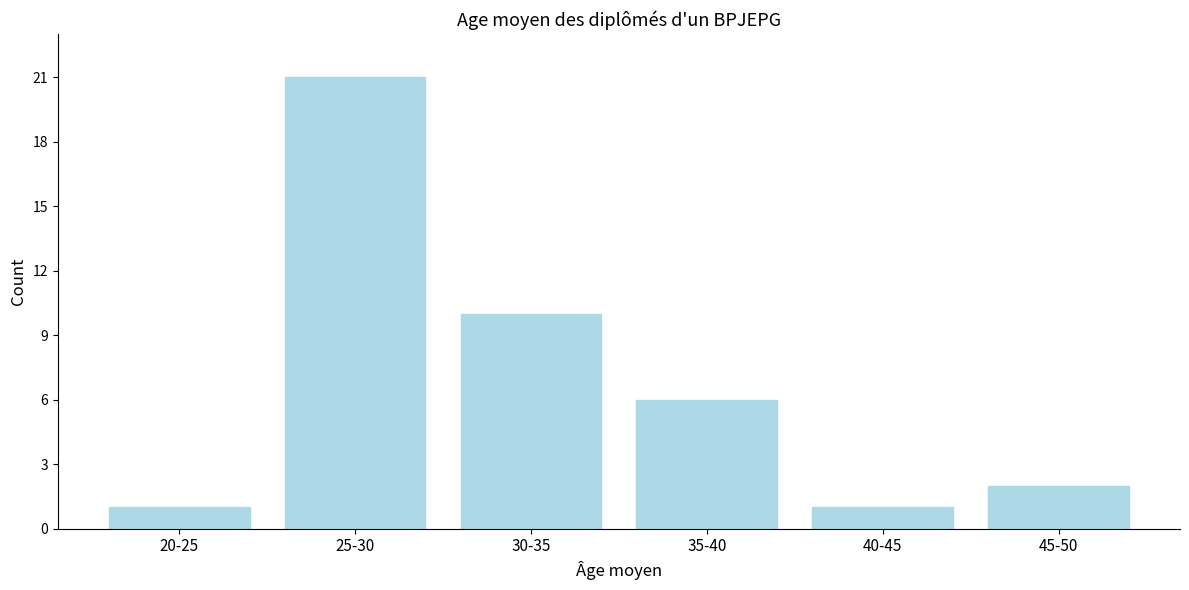

Reading right to left, what are all the values shown in this chart?

45-50=2	40-45=1	35-40=6	30-35=10	25-30=21	20-25=1